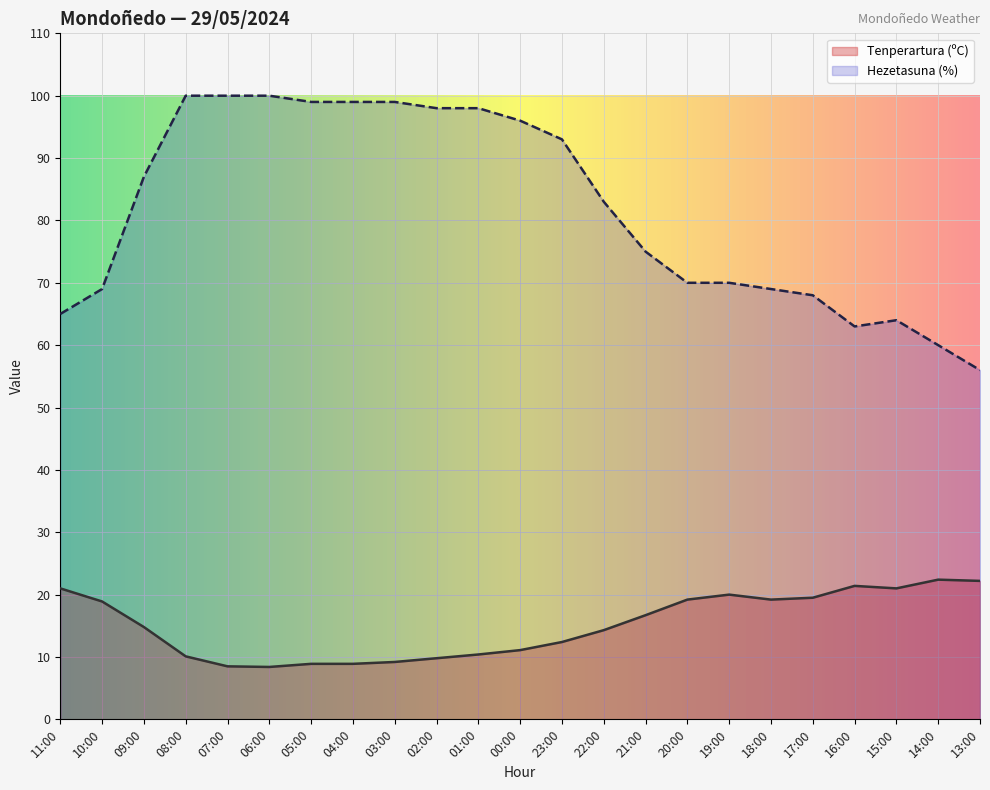

Where is the first local minimum for Hezetasuna (%)?

16:00